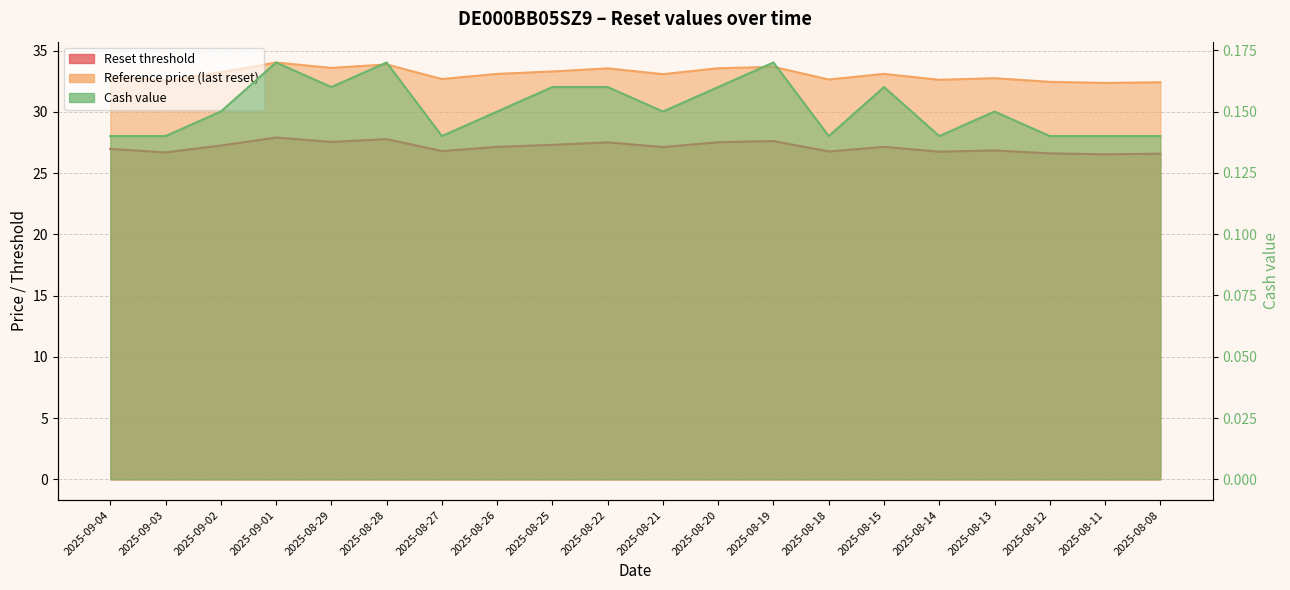

Reading left to right, what are all the values shown in this chart?

Reset threshold: 27.0	26.7	27.3	27.9	27.6	27.8	26.8	27.1	27.3	27.5	27.1	27.5	27.6	26.8	27.1	26.8	26.9	26.6	26.5	26.6
Reference price (last reset): 32.9	32.6	33.2	34.0	33.6	33.9	32.7	33.1	33.3	33.6	33.1	33.6	33.7	32.6	33.1	32.6	32.8	32.5	32.4	32.4
Cash value: 0.1	0.1	0.1	0.2	0.2	0.2	0.1	0.1	0.2	0.2	0.1	0.2	0.2	0.1	0.2	0.1	0.1	0.1	0.1	0.1